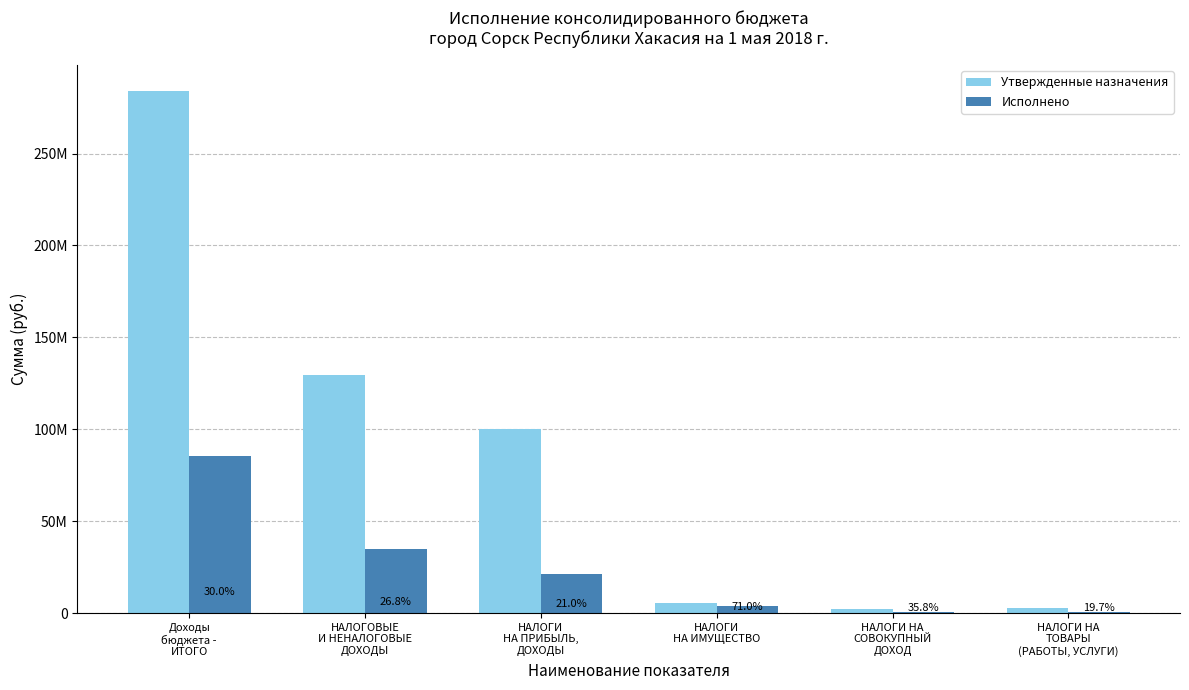

What is the spread (max minus min) of values at НАЛОГИ НА
ТОВАРЫ
(РАБОТЫ, УСЛУГИ)?

2339218.6